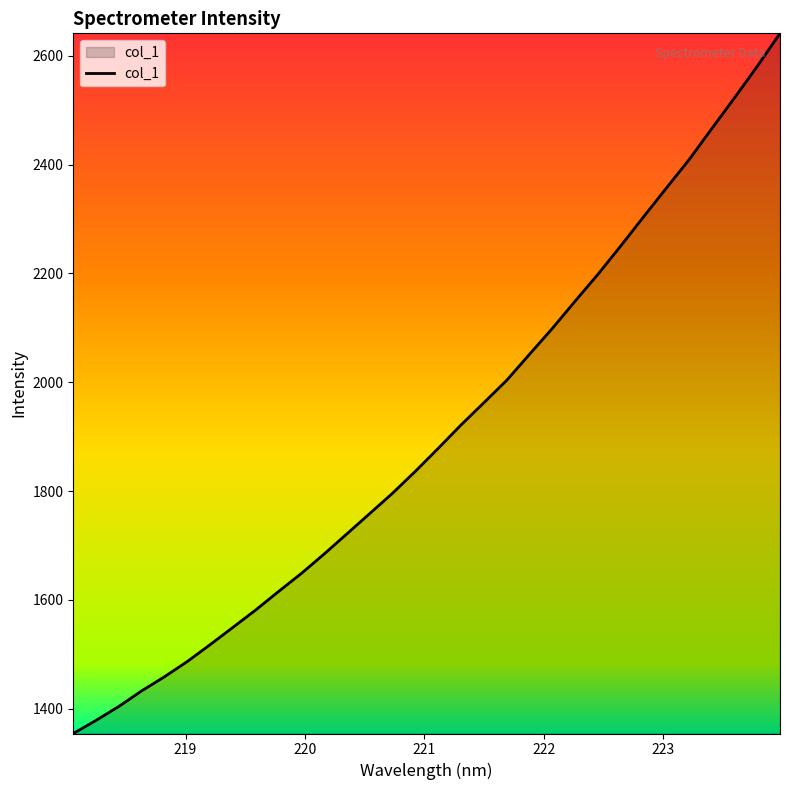

What is the smallest value displayed?

1354.2